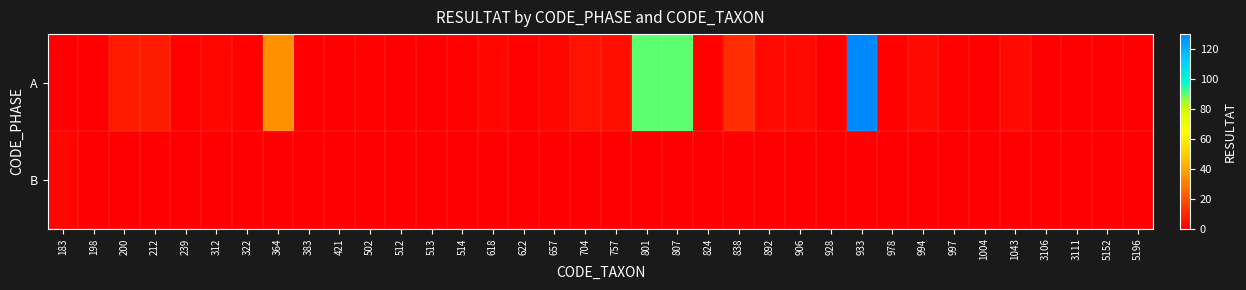

What is the total value across all series at 824?

1